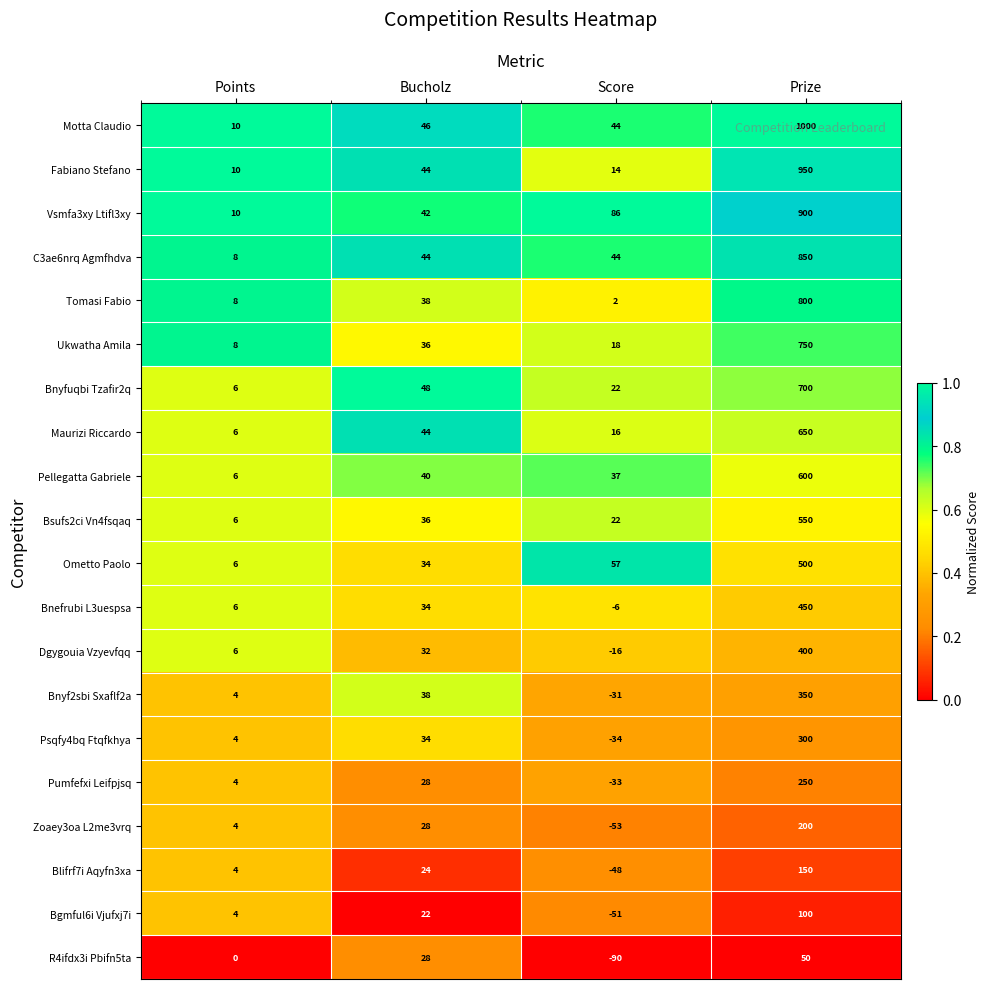

What is the difference between the highest and lowest values at Points?

10